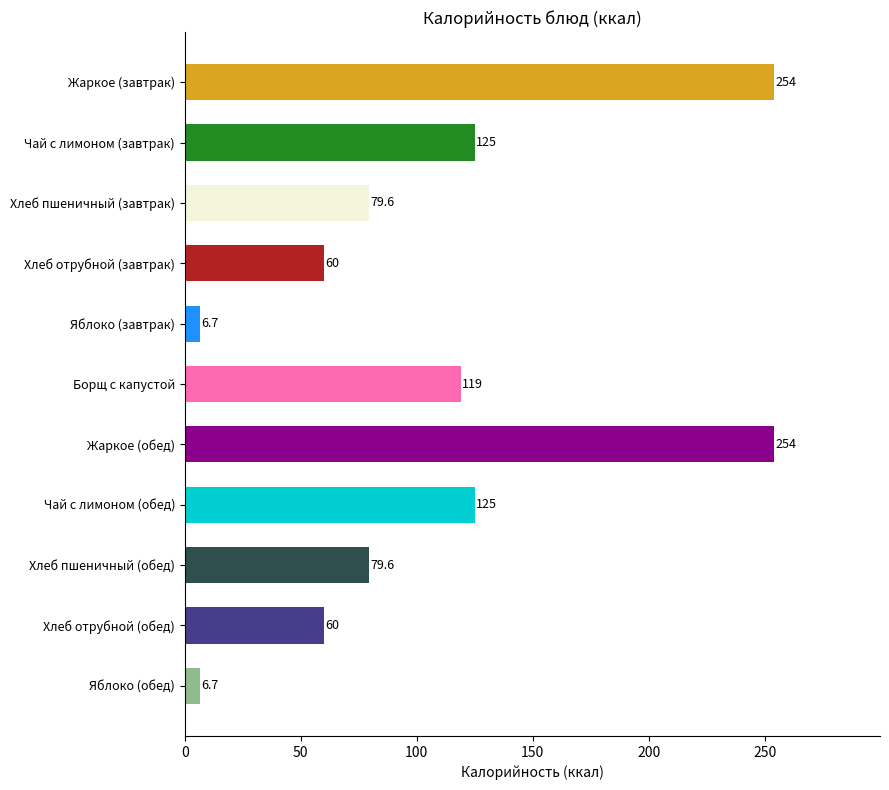

Are the bars grouped side by side (vs. stacked)?

No